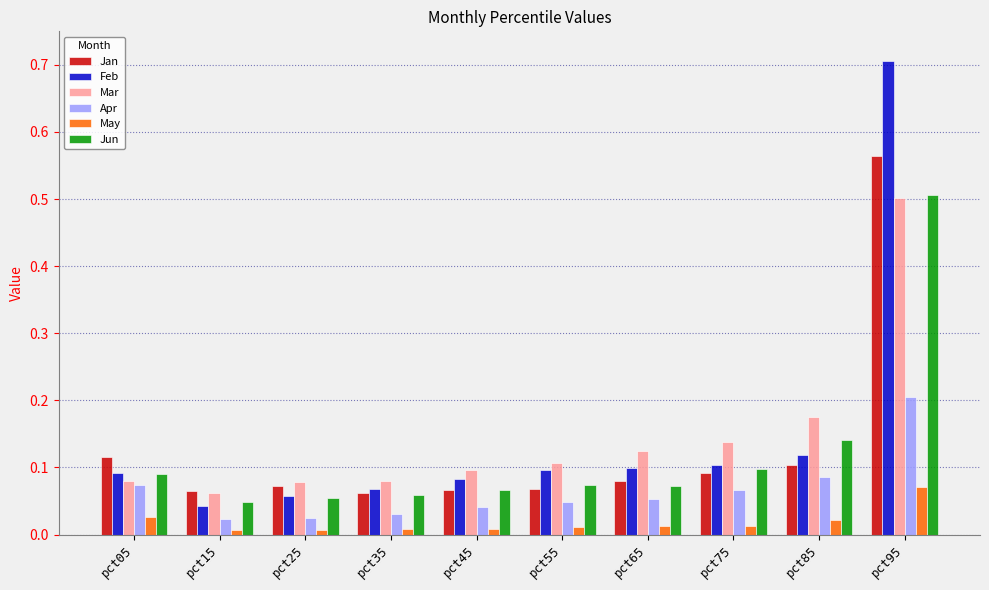

Is it true that Mar equals 0.0 at pct65?

False